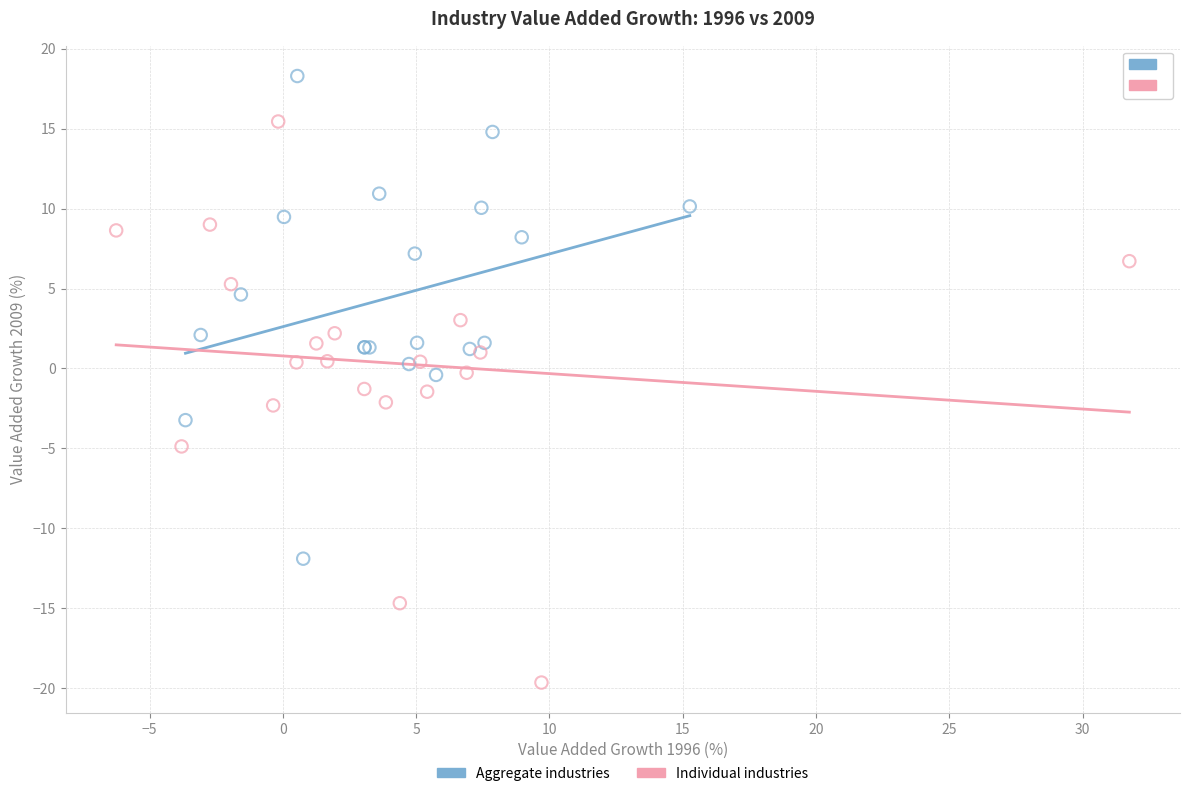

Which series reaches the minimum Y coordinate?

Individual industries